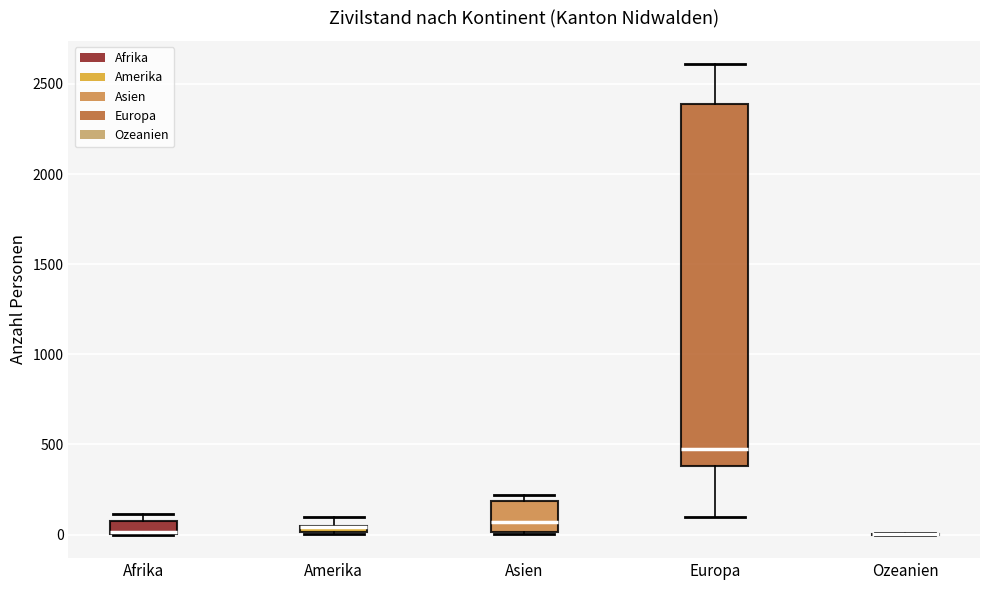

Where is the lower edge of the box for Afrika on the y-axis? The values are not printed on the chart, so give them approximately, as read against the axis.

0